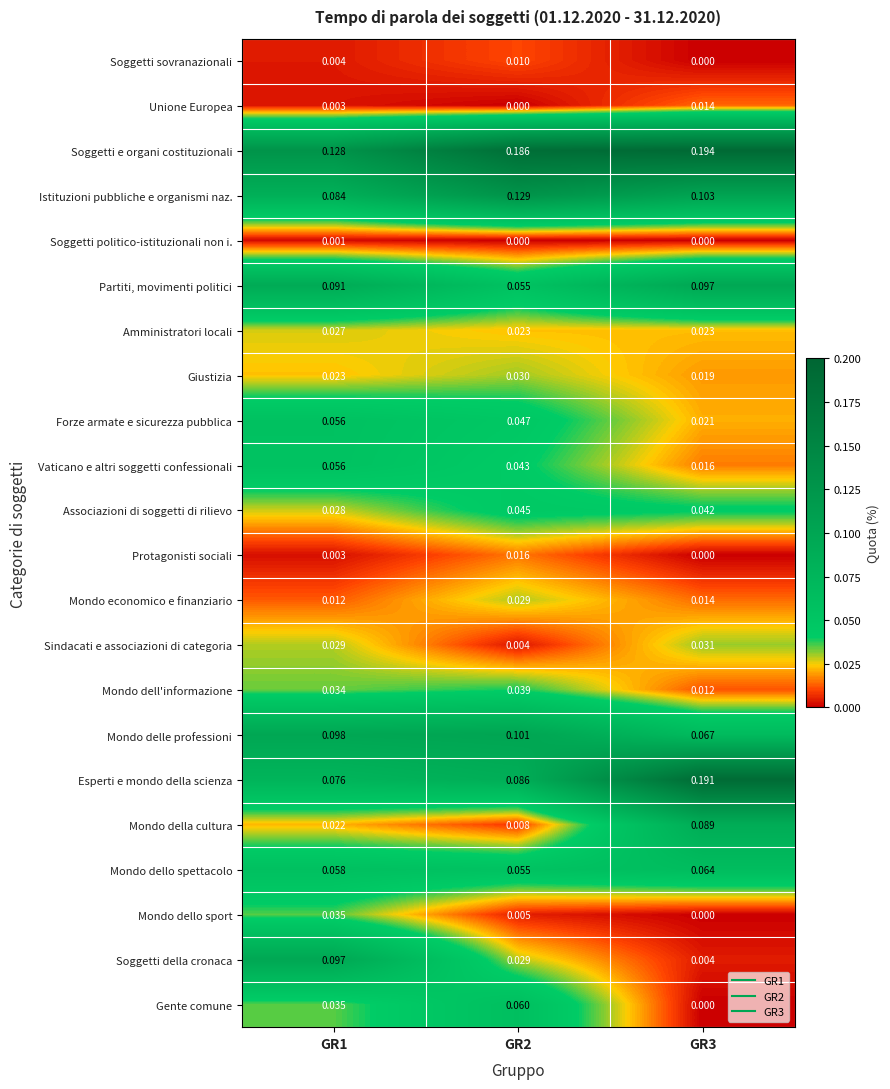

Is the value of Forze armate e sicurezza pubblica at GR2 greater than the value of Unione Europea at GR2?

Yes